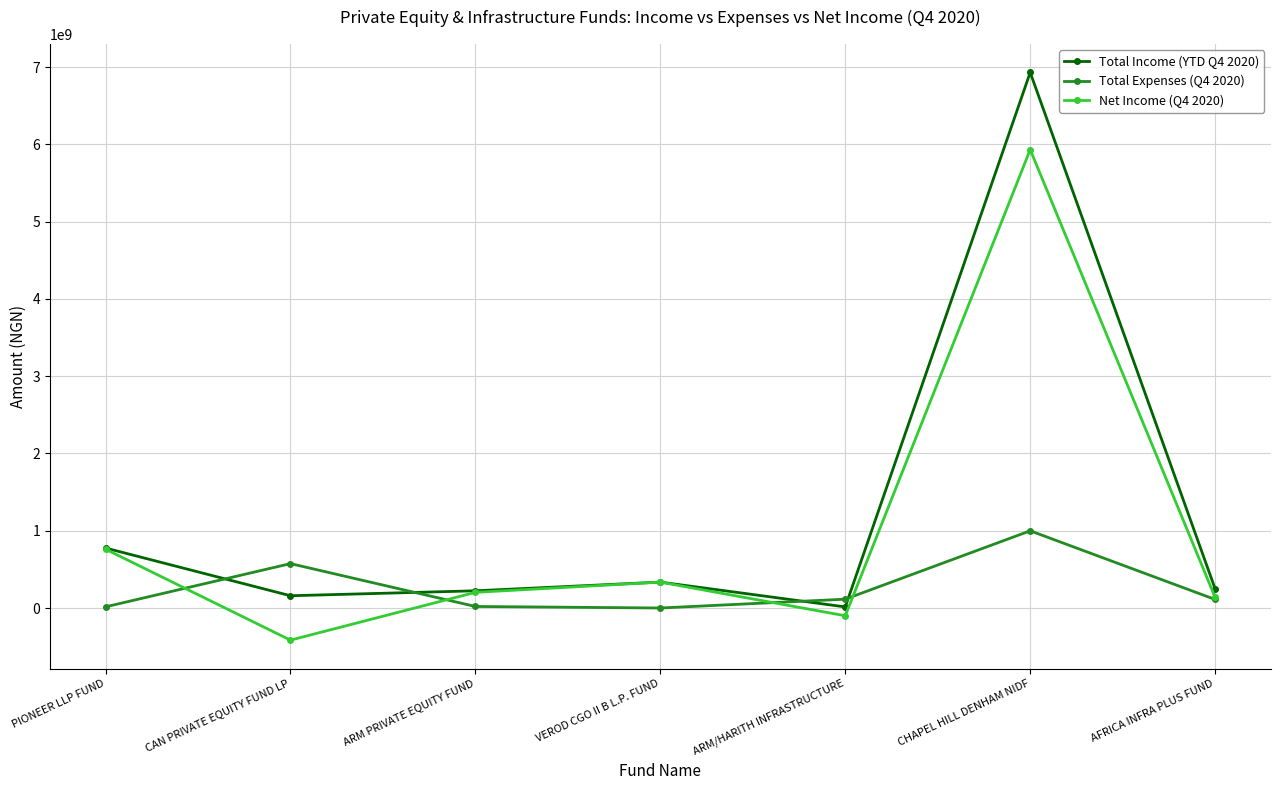

Which series has the widest spread of values?

Total Income (YTD Q4 2020)